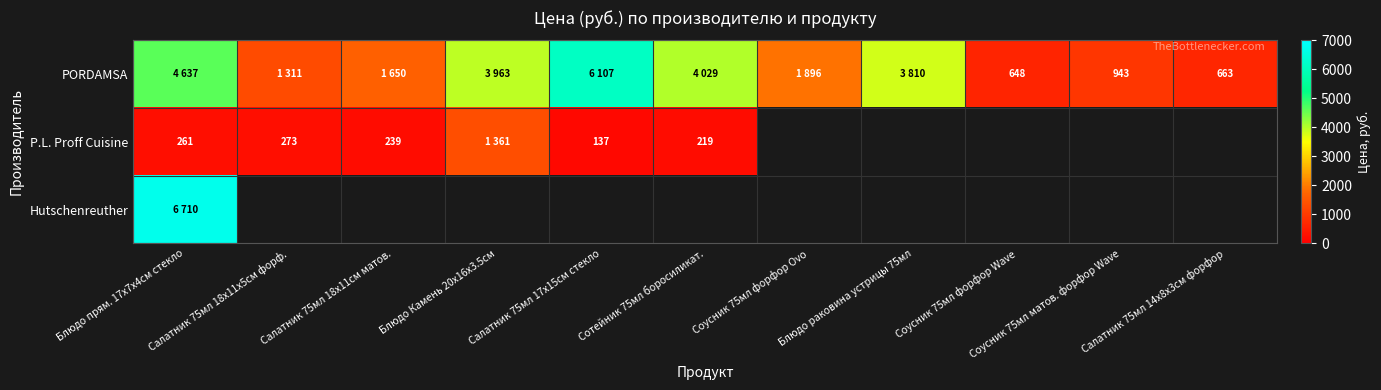

The PORDAMSA series shows 325 at Соусник 75мл форфор Wave. True or false?

False